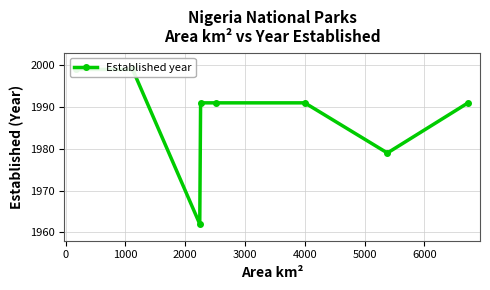

Is it true that the value at 3000 is 1991?

True